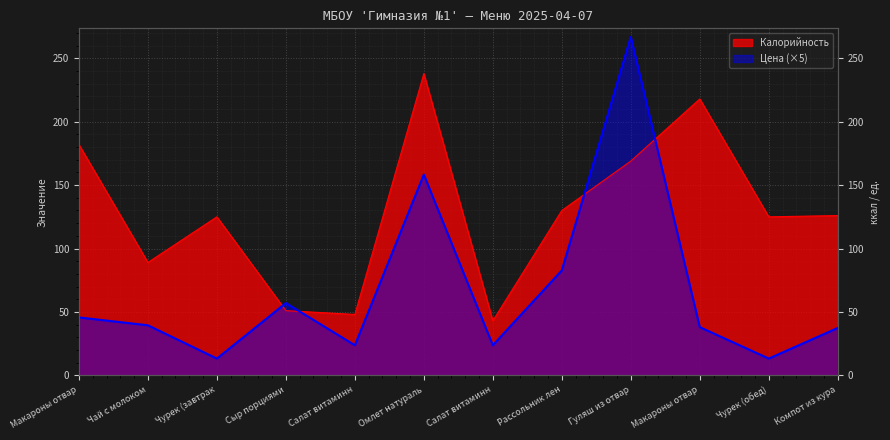

What is the sum of all Цена values?

799.3